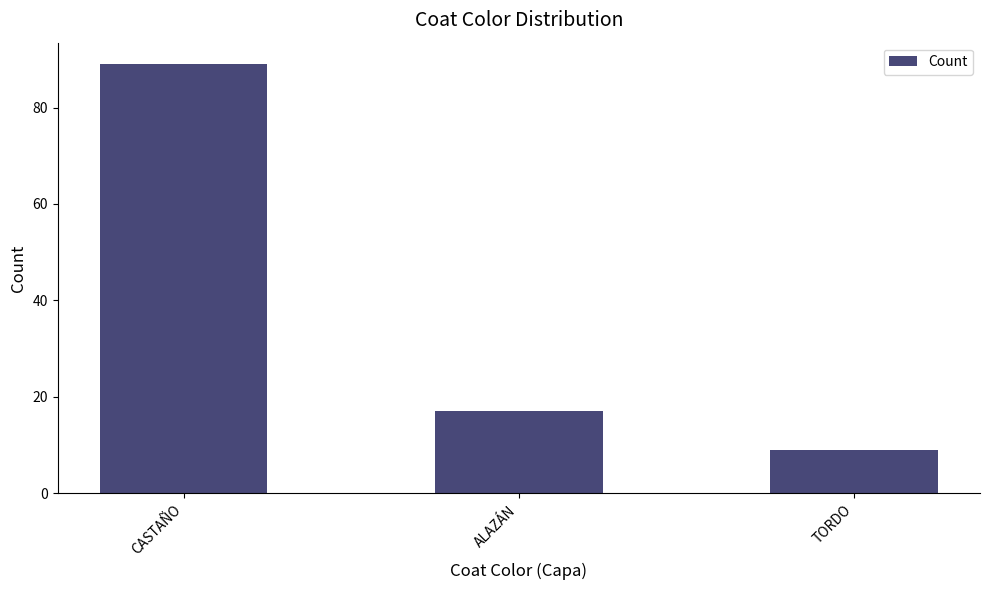

Reading right to left, what are all the values shown in this chart?

9	17	89